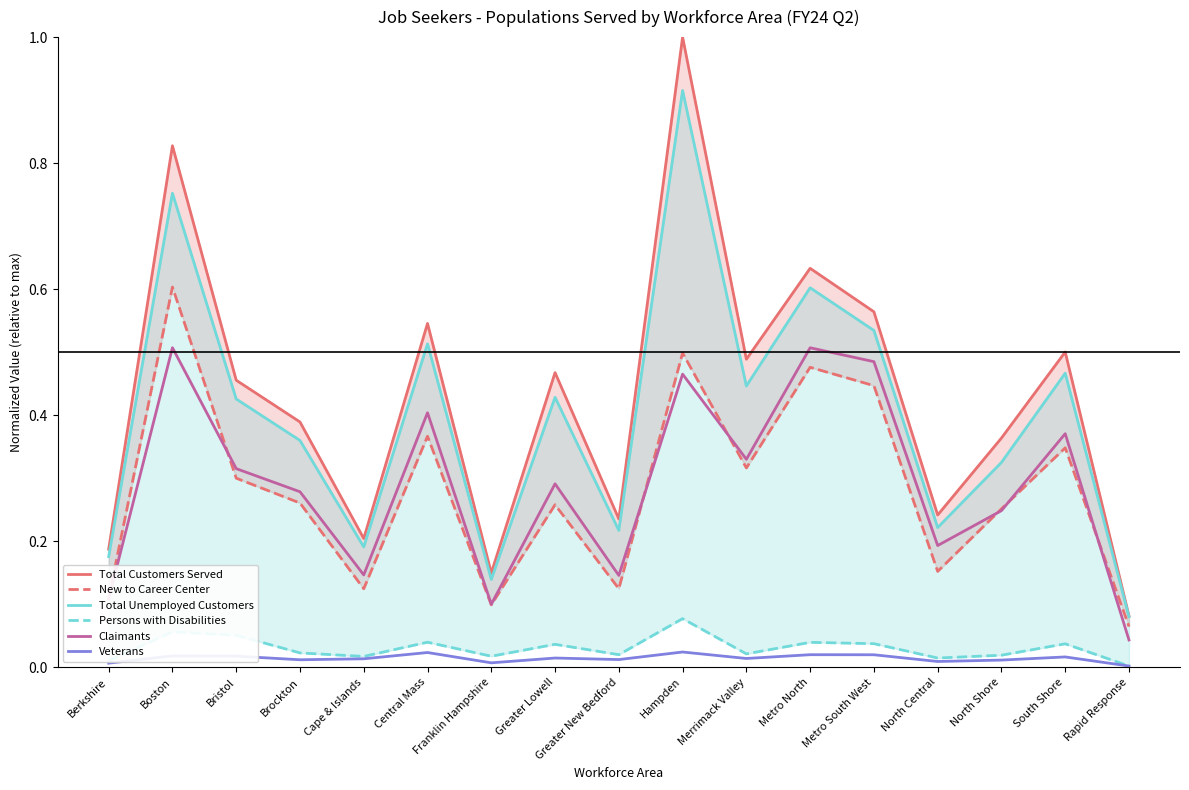

How many lines are shown in the chart?

6